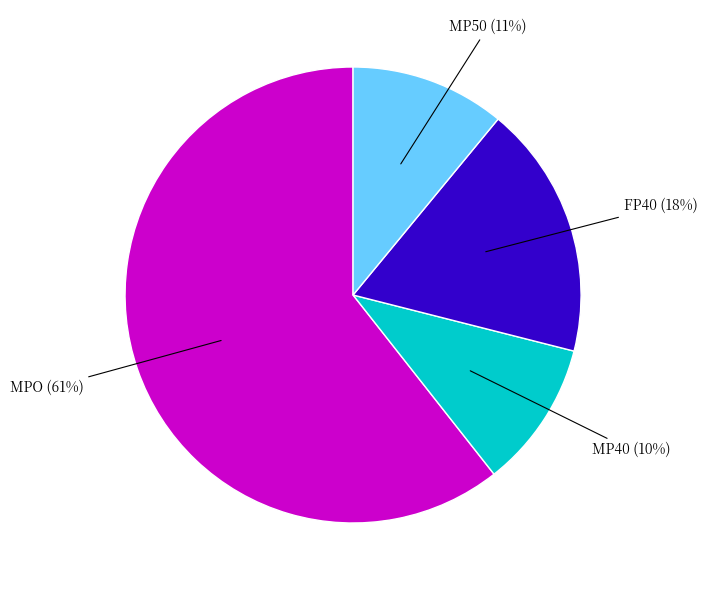

Approximately how many times larger is the value at MP50 compared to FP40?

0.6